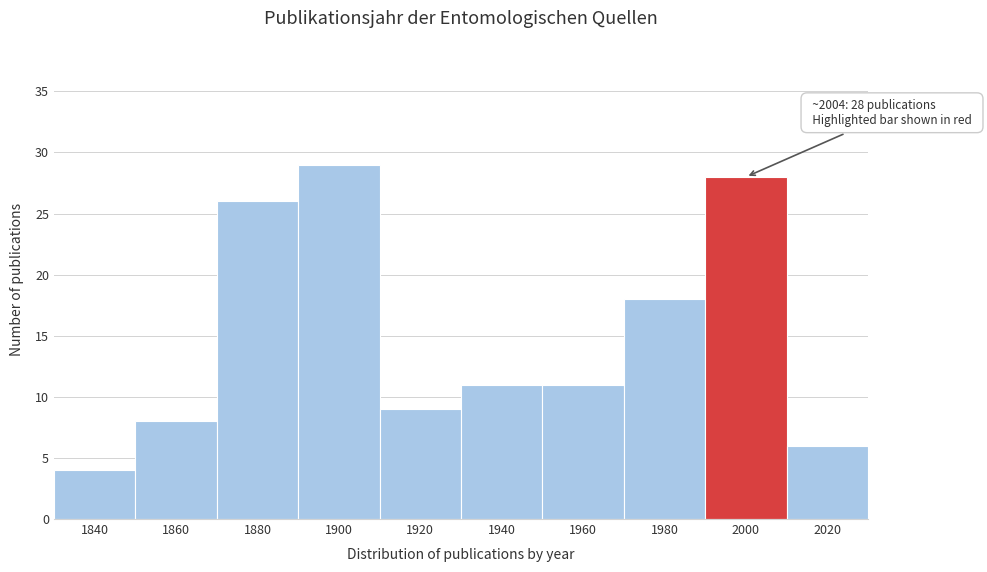

Reading left to right, transcribe all the data shown in this chart.

4	8	26	29	9	11	11	18	28	6